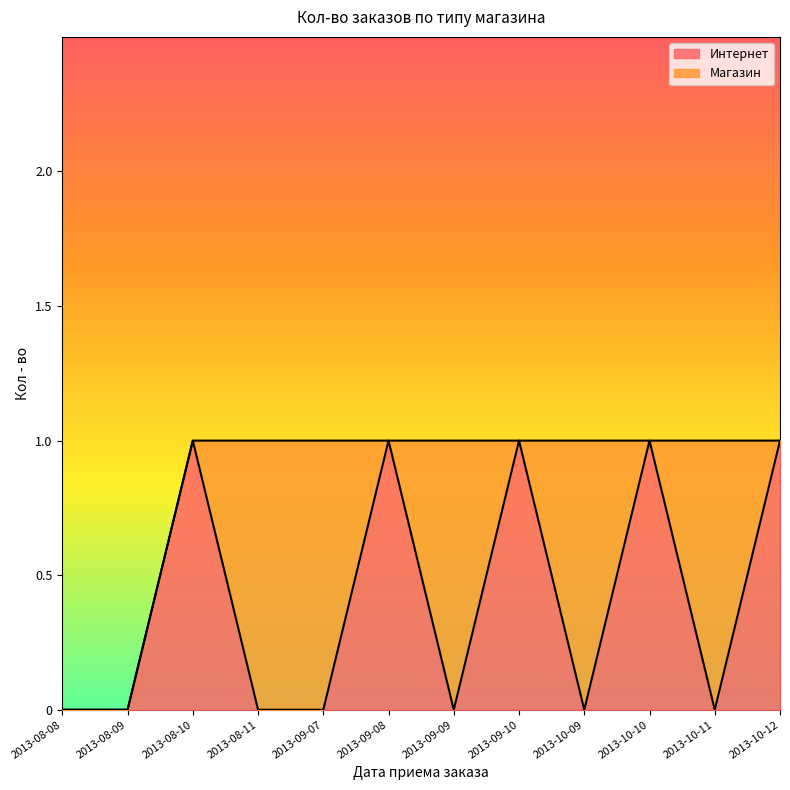

How many values exceed 0?

5